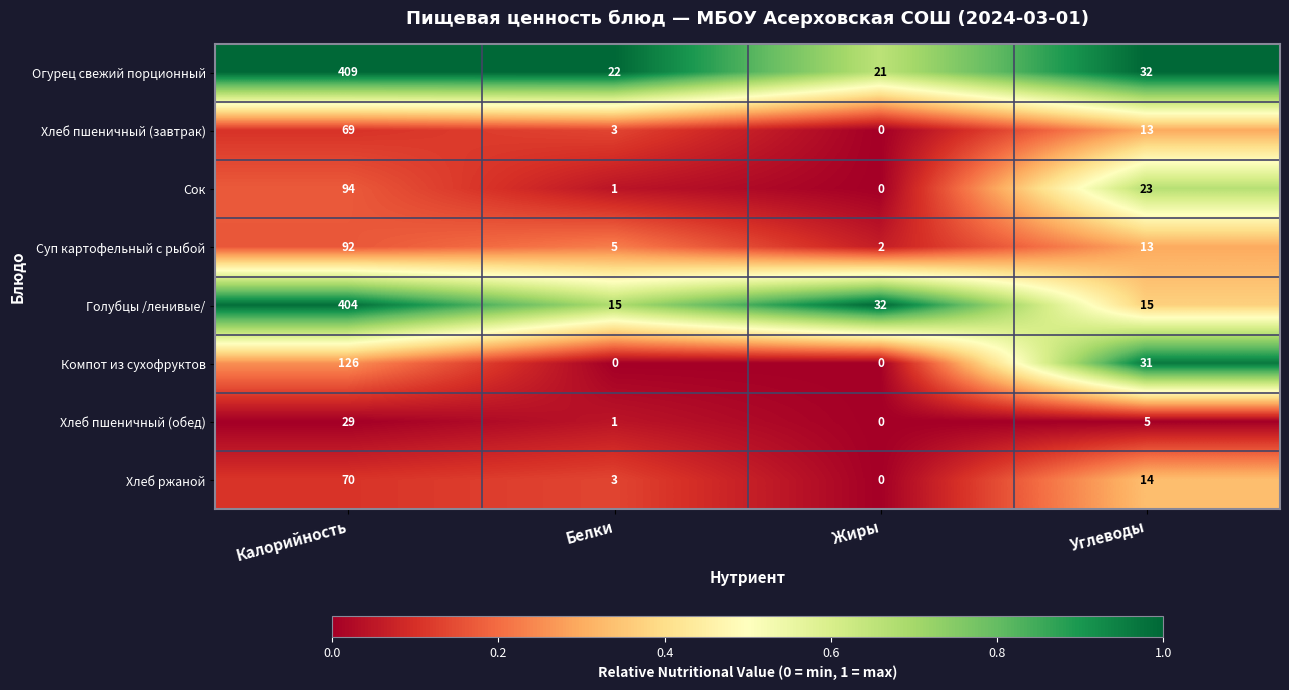

What is the difference between the highest and lowest values at Углеводы?

27